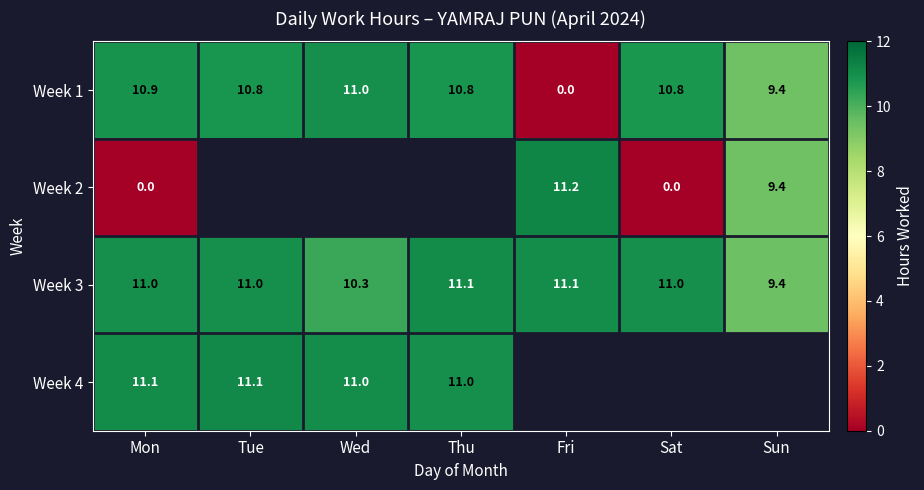

What is the maximum value for Week 3?

11.1